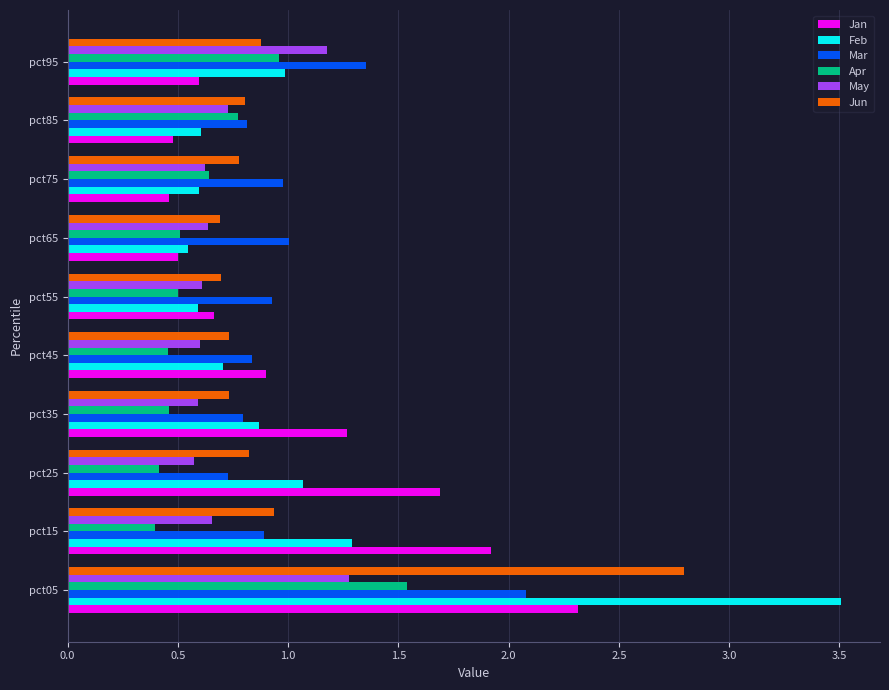

Which category has the highest value in the Jun series?

pct05